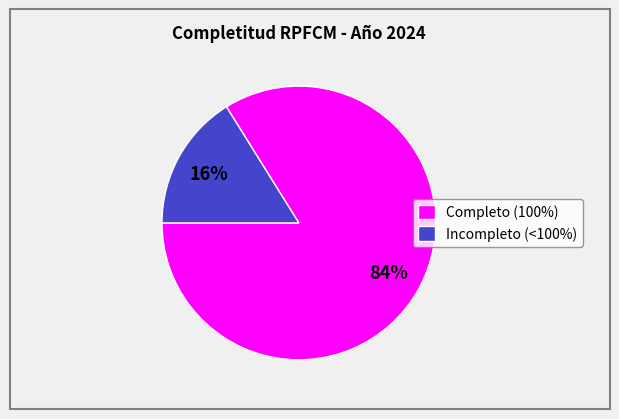

Which category has the smallest portion of the pie?

Incompleto (<100%)